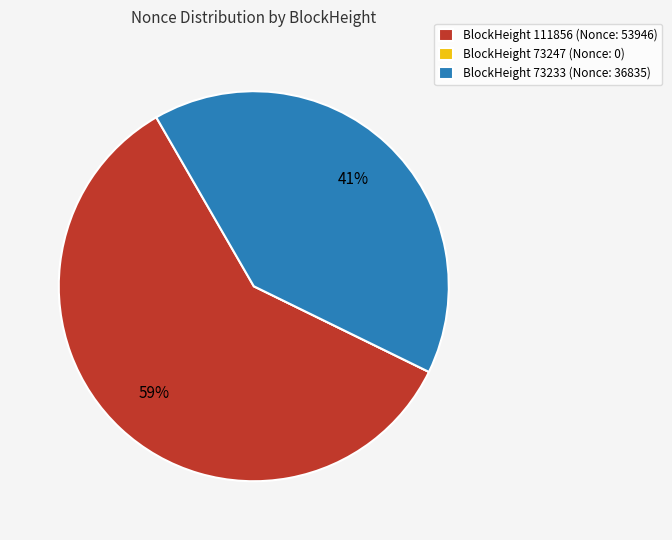

Do BlockHeight 111856 (Nonce: 53946) and BlockHeight 73233 (Nonce: 36835) together represent more than half of the pie?

Yes